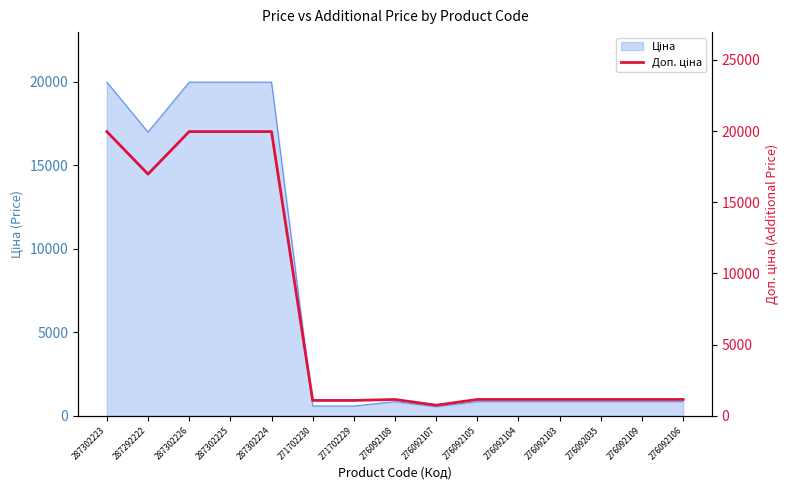

Does the chart have visible grid lines?

No